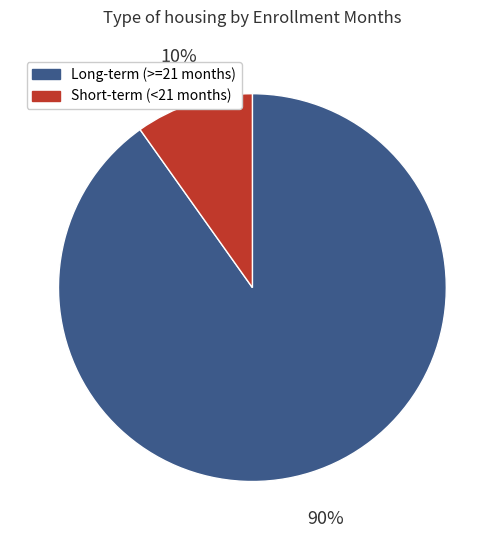

Which slice is the largest?

Long-term (>=21 months)